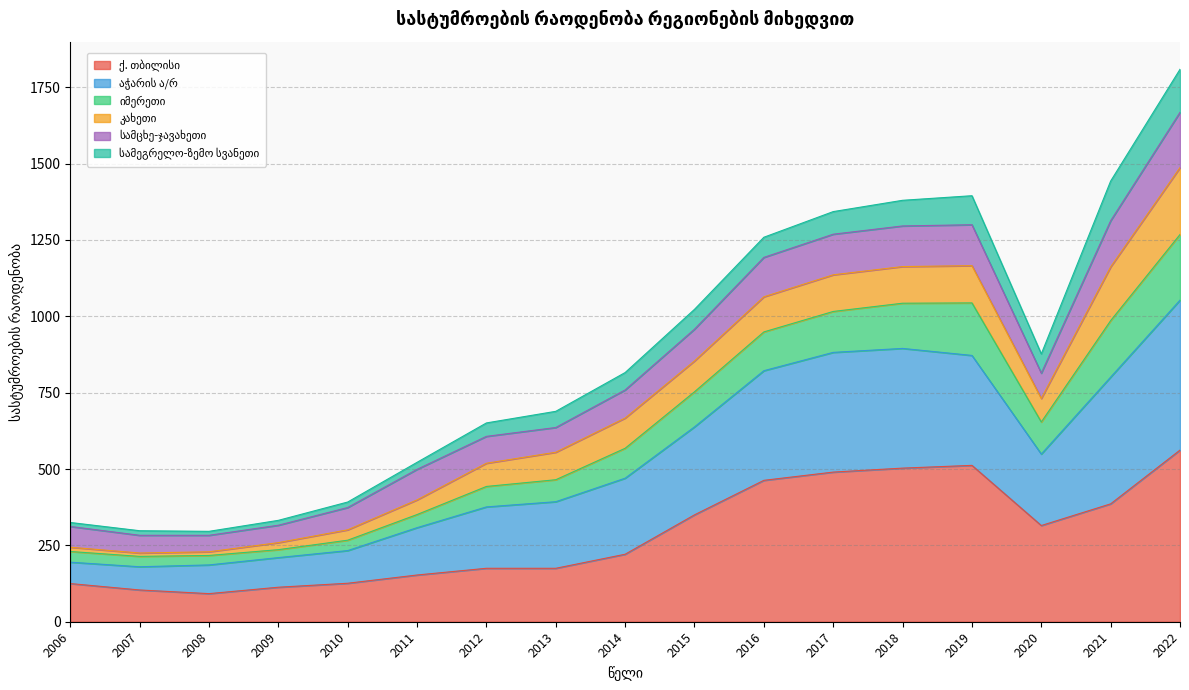

What is the total value across all series at 2014?

816